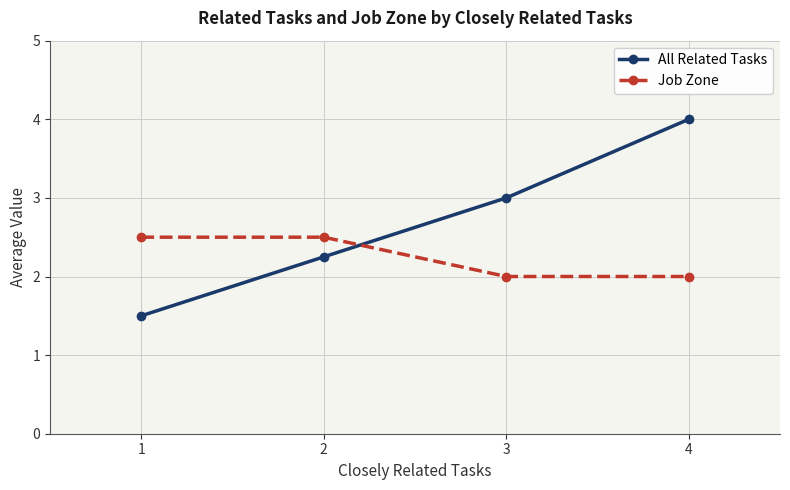

What is the value of the Job Zone point at the 3rd from the left?

2.0